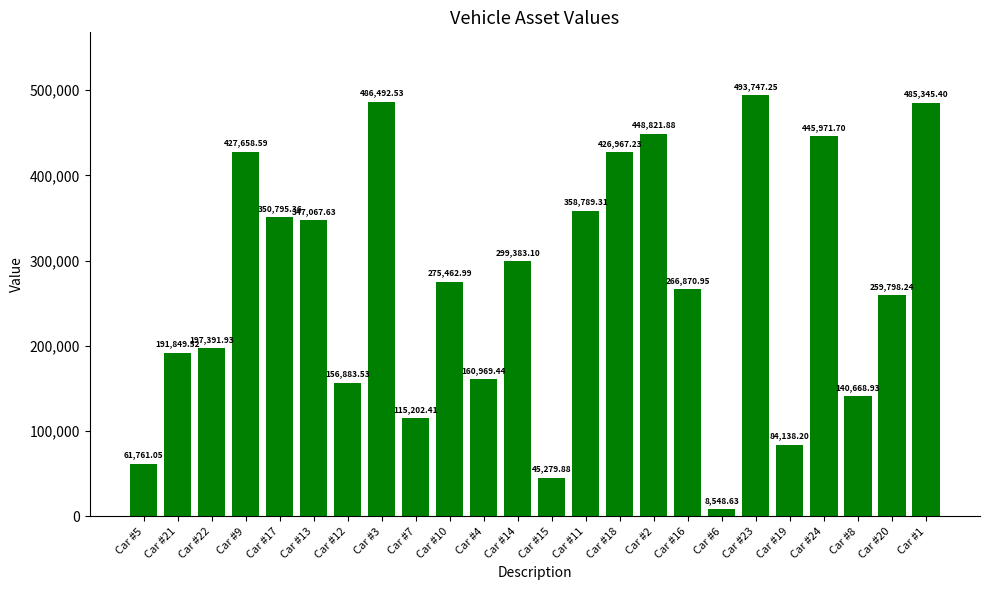

True or false: the data shows 839606.0 at Car #1.

False